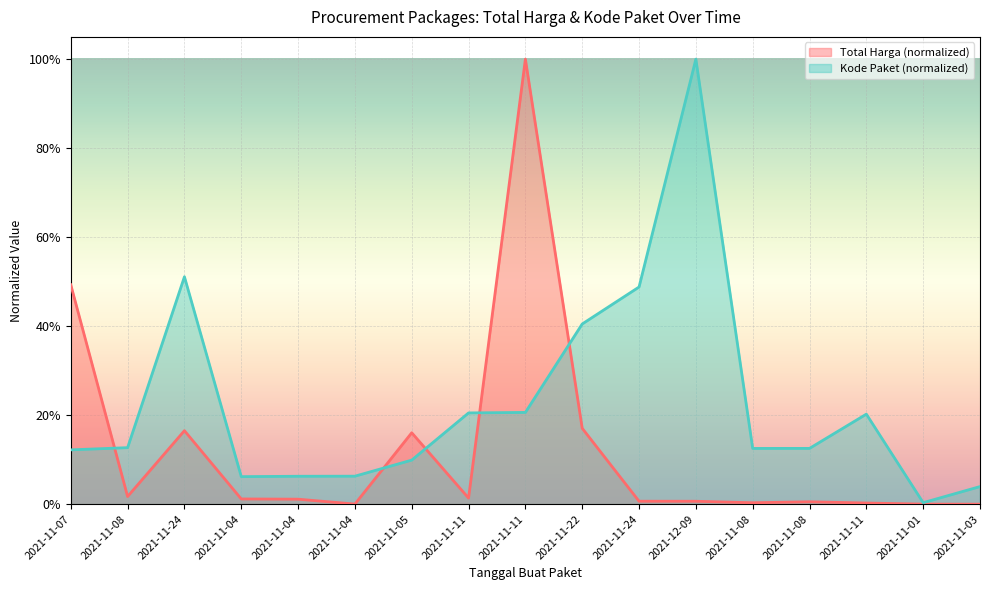

What is the difference between the highest and lowest values at 2021-11-04?

0.1